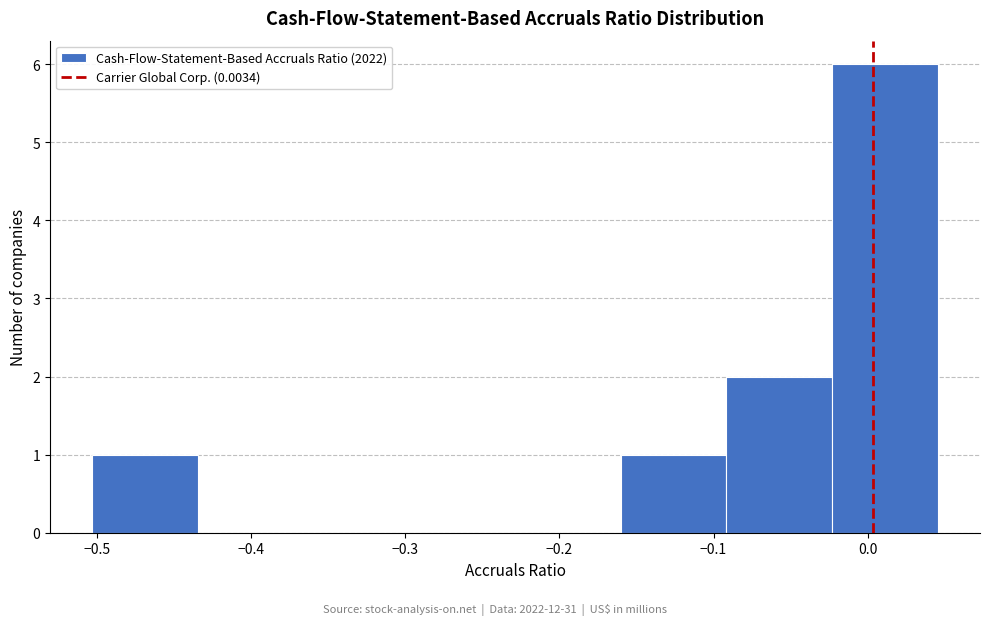

Which range on the x-axis has the tallest bar?

-0.02 to 0.05